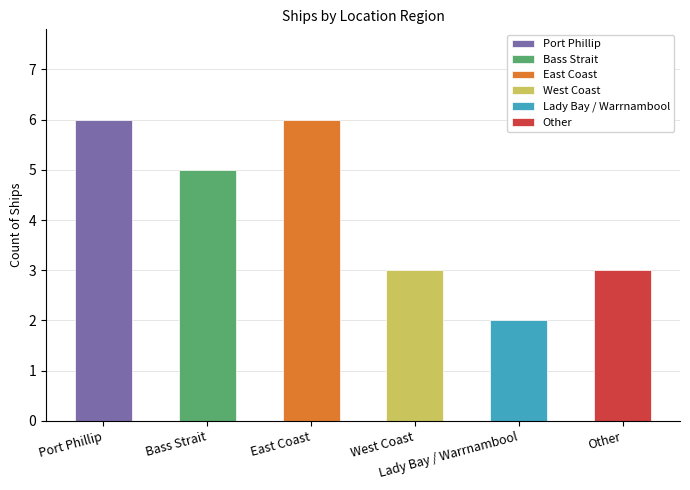

How many values exceed 5?

2